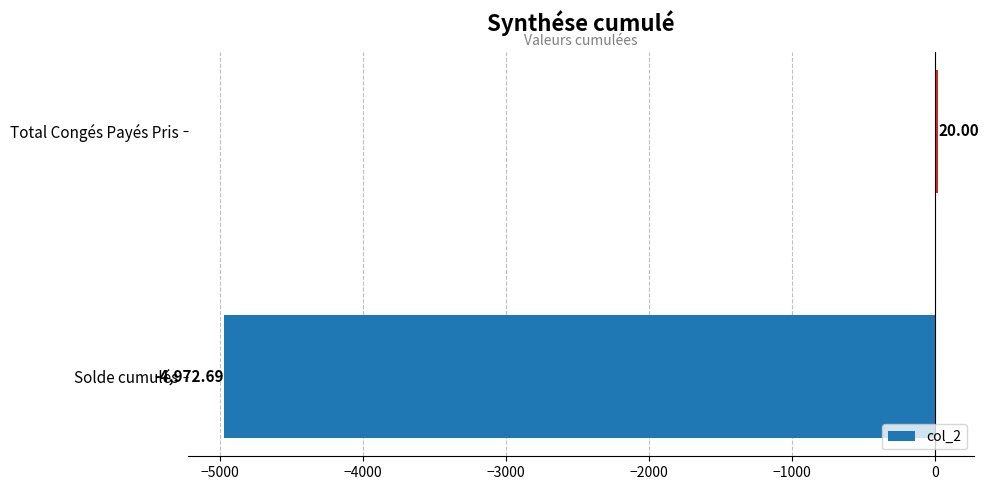

Which label corresponds to the smallest value in the chart?

Solde cumulés